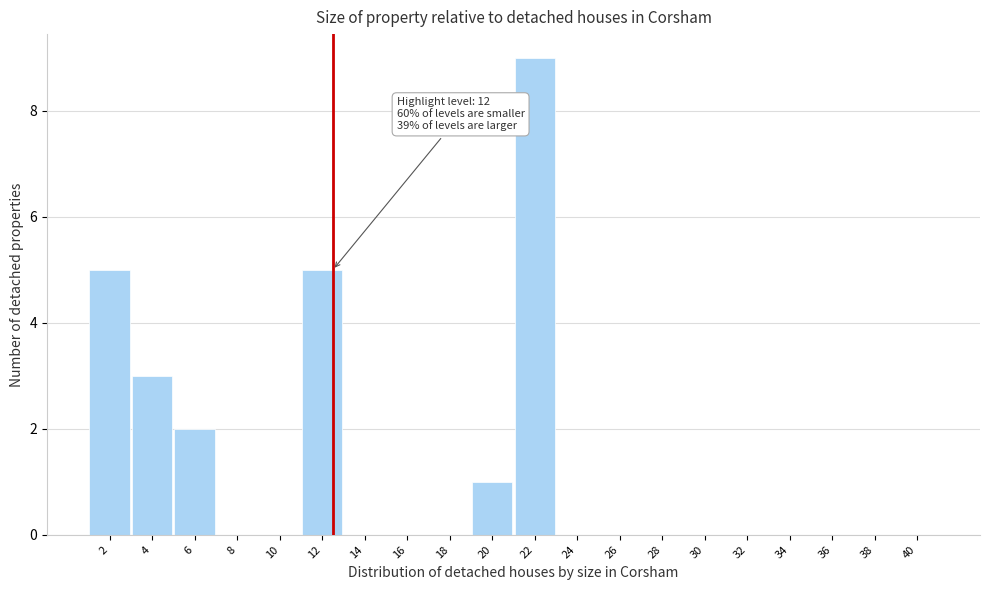

Reading left to right, what are all the values shown in this chart?

2=5	4=3	6=2	8=0	10=0	12=5	14=0	16=0	18=0	20=1	22=9	24=0	26=0	28=0	30=0	32=0	34=0	36=0	38=0	40=0